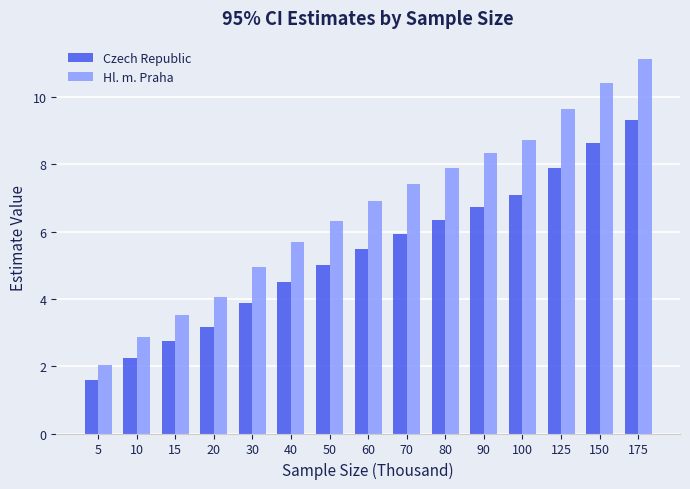

Does the chart contain stacked bars?

No